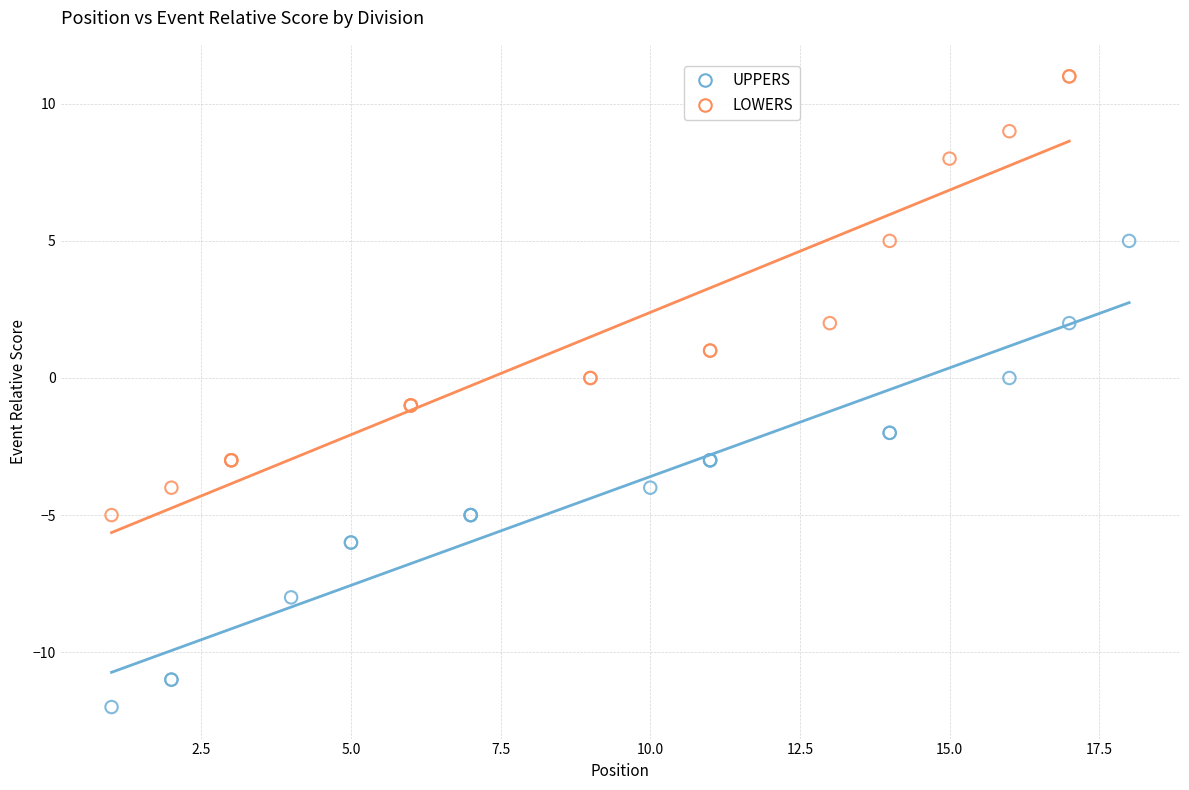

Which series contains the highest Y value?

LOWERS